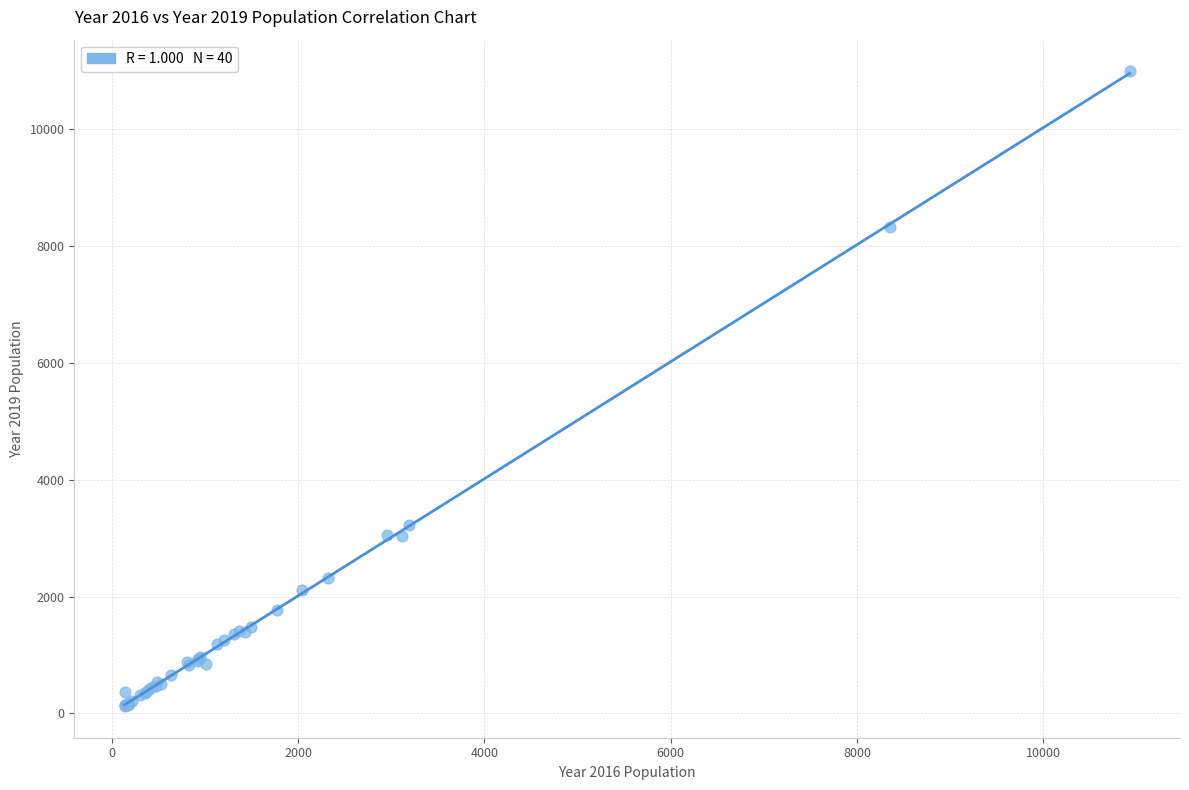

What Y value in the scatter plot is closest to 5559?

3233